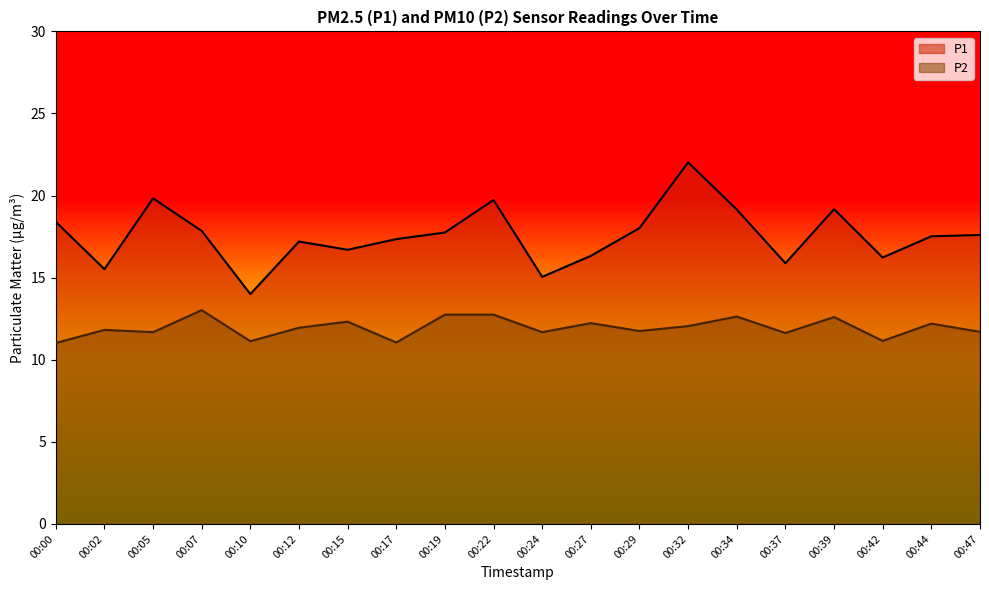

What is the total value across all series at 00:17?

28.4